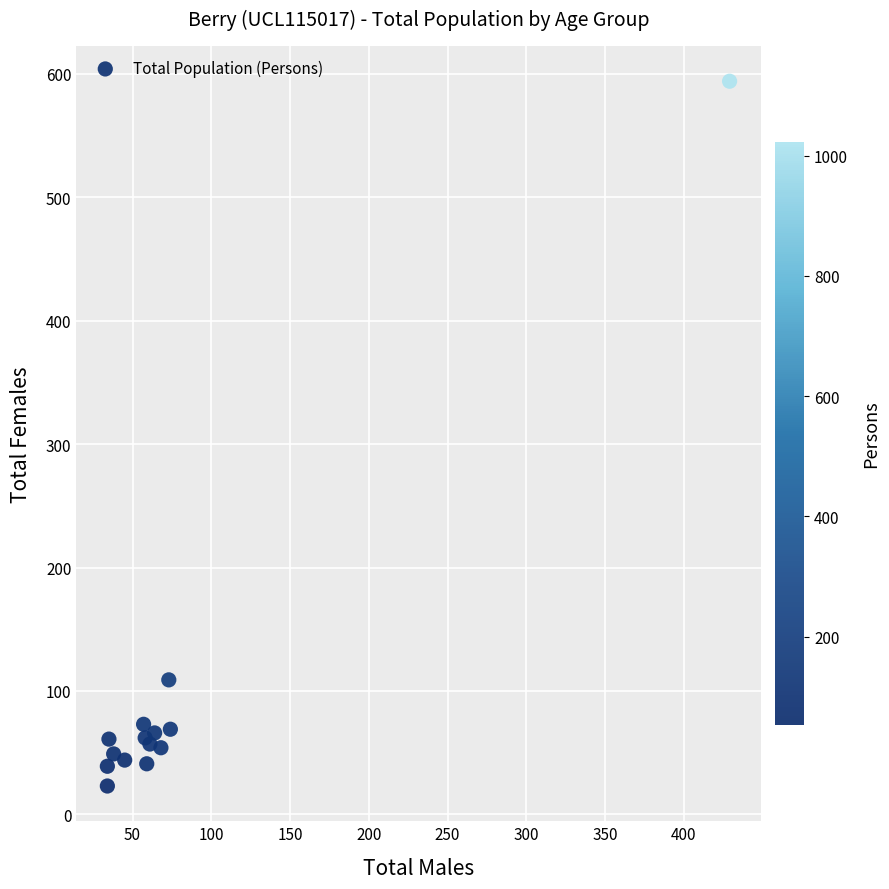

What Y value in the scatter plot is closest to 308?

109